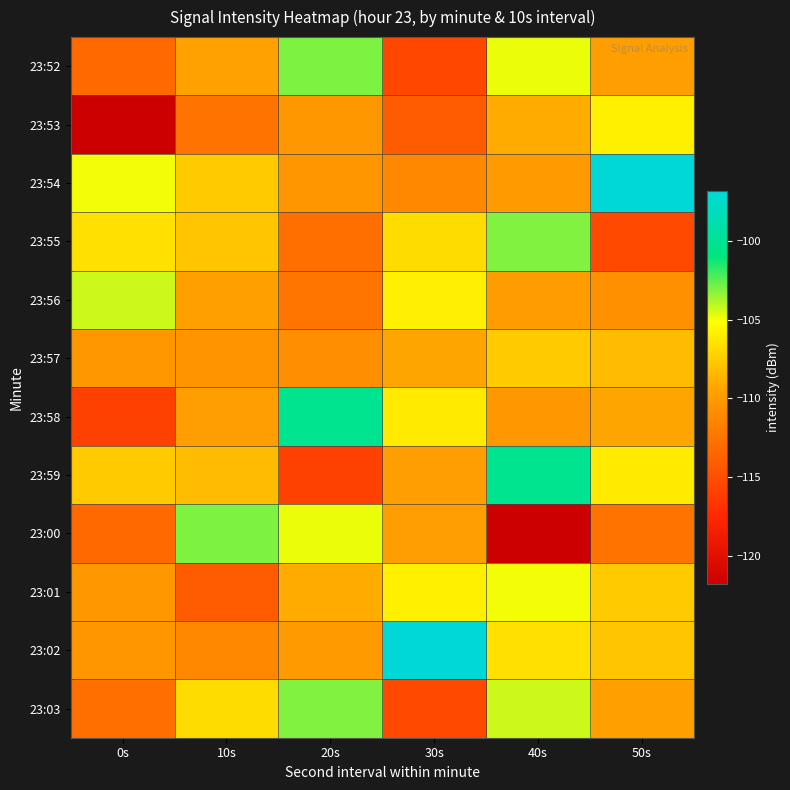

What is the total value across all series at 0s?

-1331.2